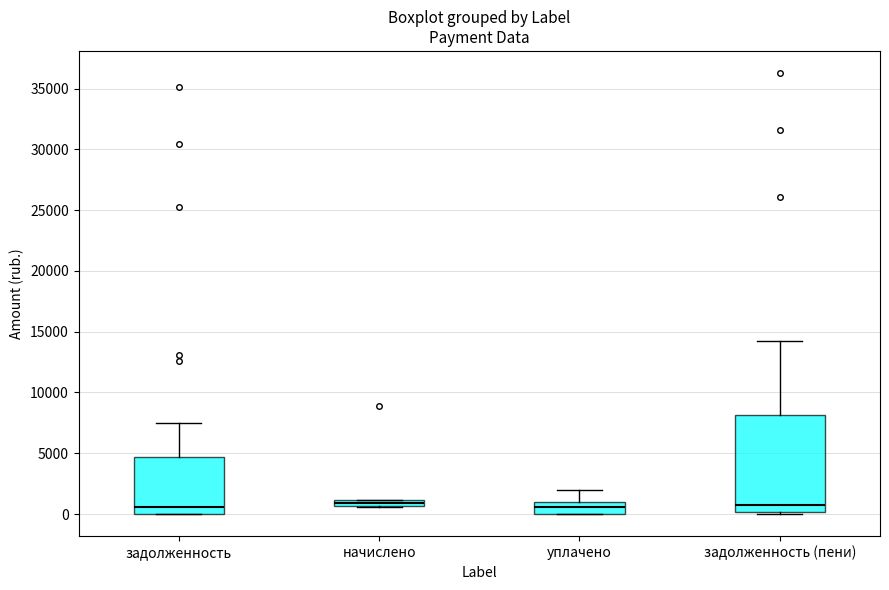

Where does the upper whisker of the box for задолженность (пени) end on the y-axis? The values are not printed on the chart, so give them approximately, as read against the axis.

14000